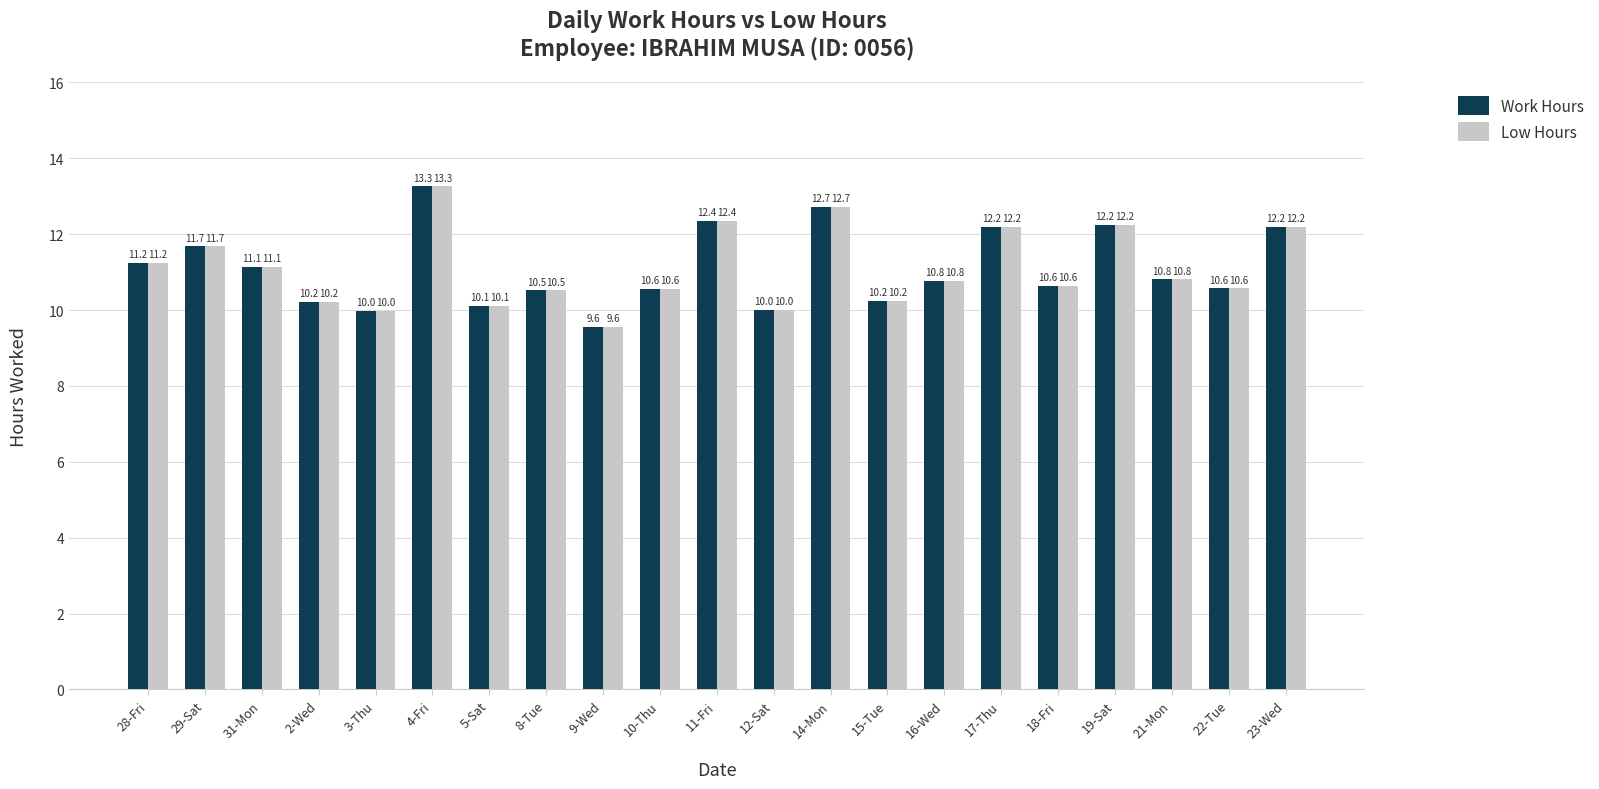

What position from the right is 29-Sat?

20